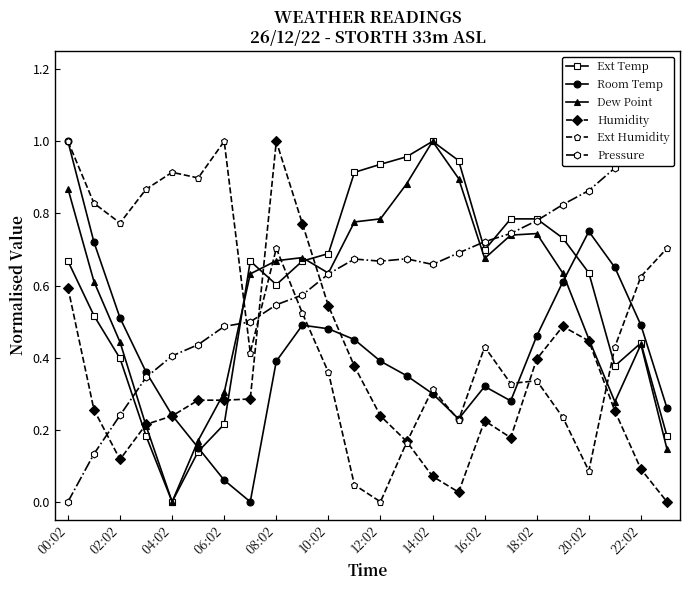

How many lines are shown in the chart?

6